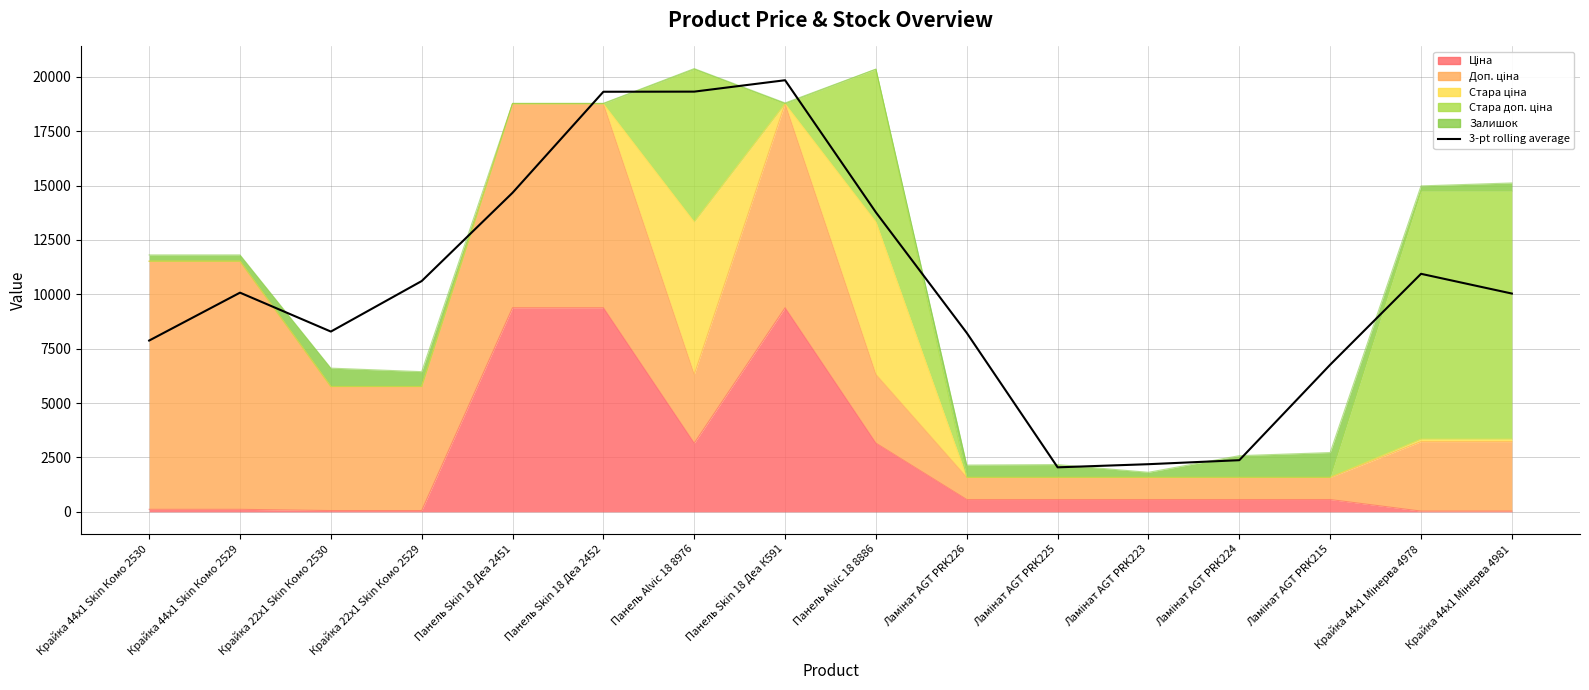

Where is the data nearest to the value 10946?

Крайка 44x1 Мінерва 4978